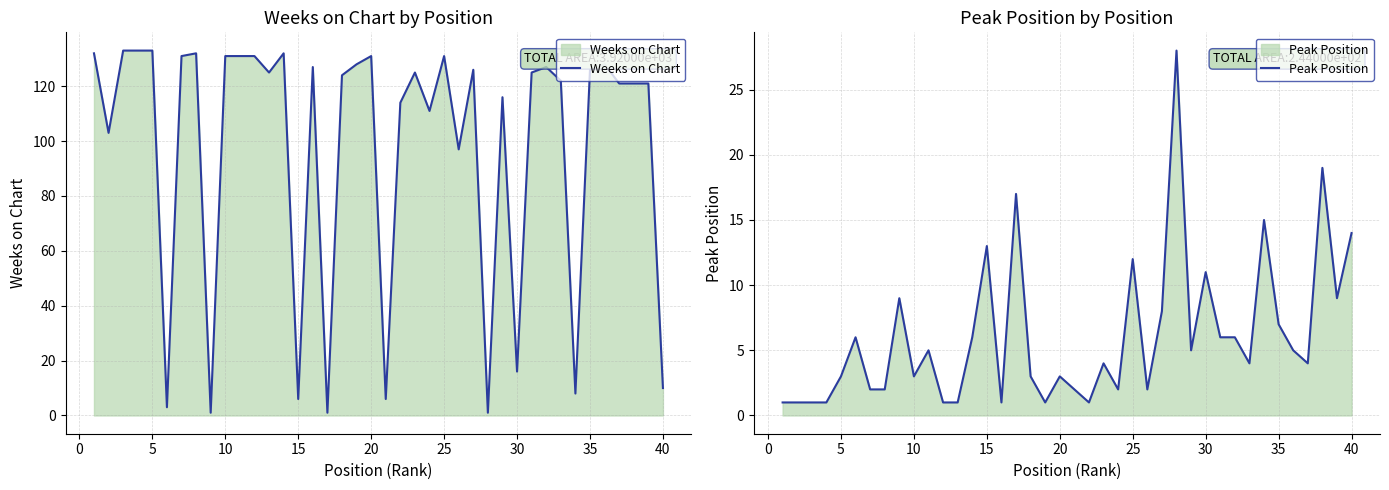

What is the maximum value for Weeks on Chart?

133